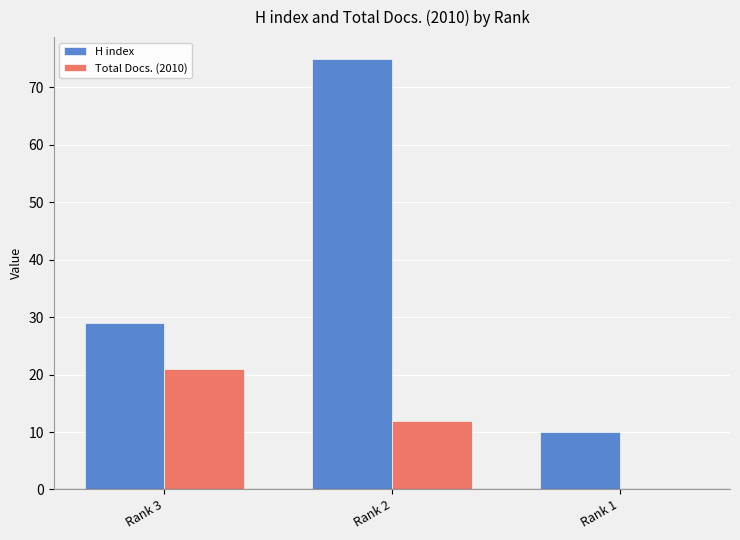

Which series has the largest total across all categories?

H index